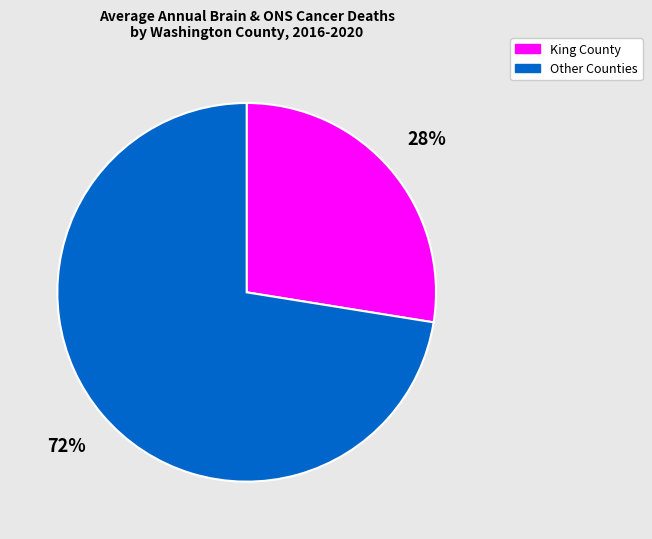

Which category has the biggest portion of the pie?

Other Counties